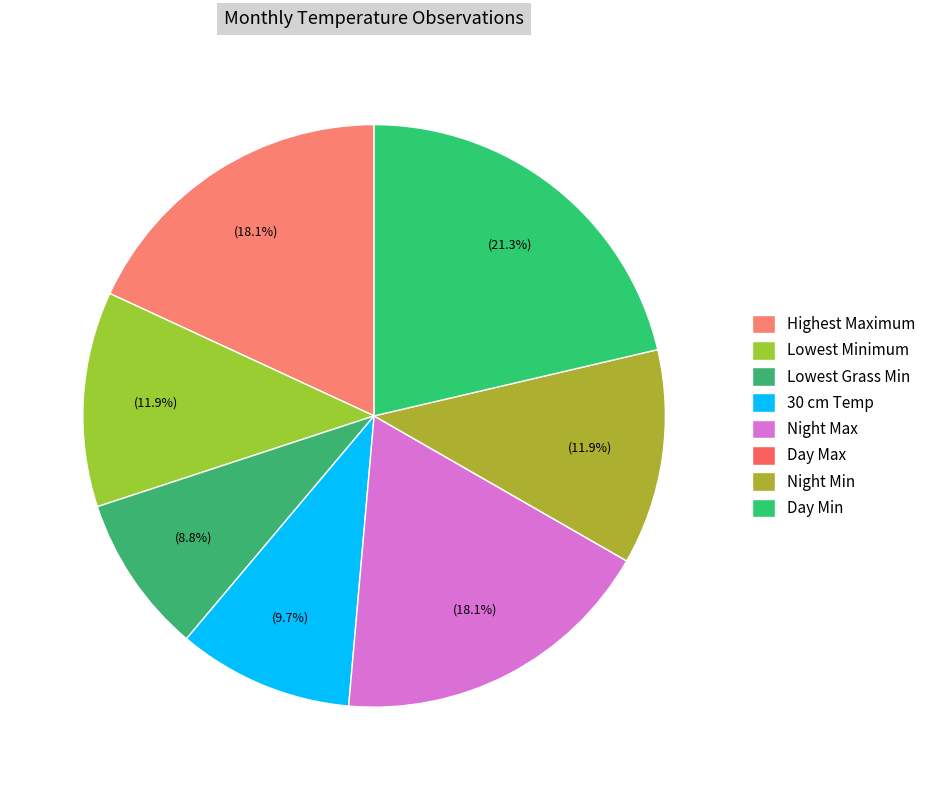

Is there any slice that represents more than half of the pie?

No